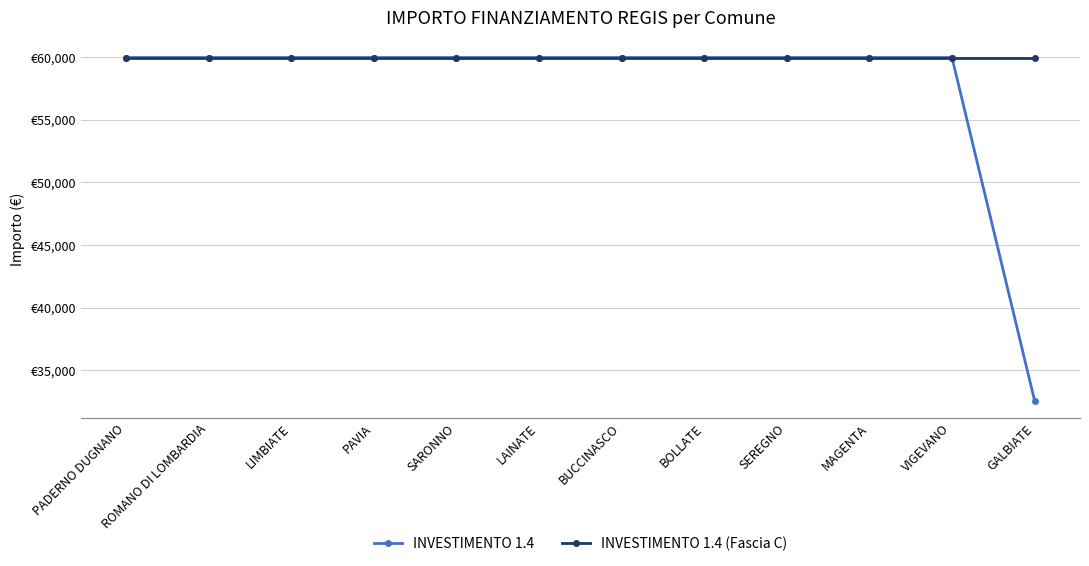

What value does the INVESTIMENTO 1.4 series have at SARONNO?

59966